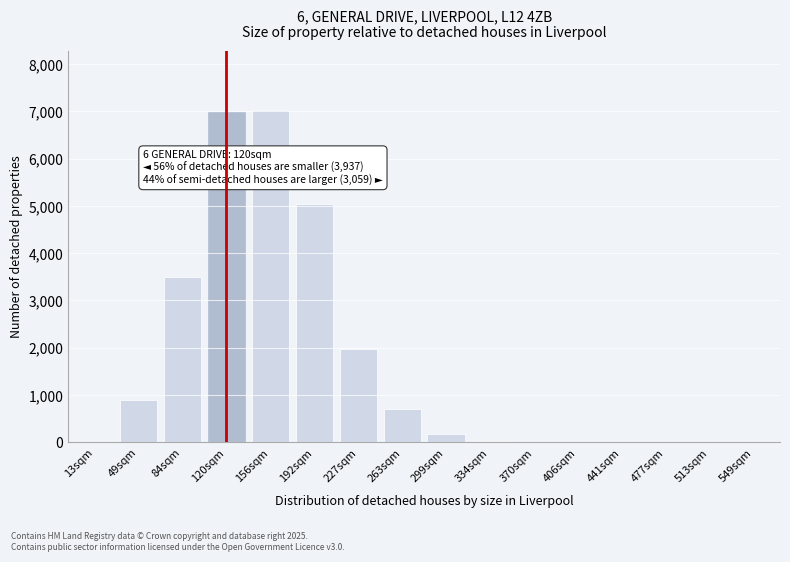

What is the change in value from 263sqm to 406sqm?

-716